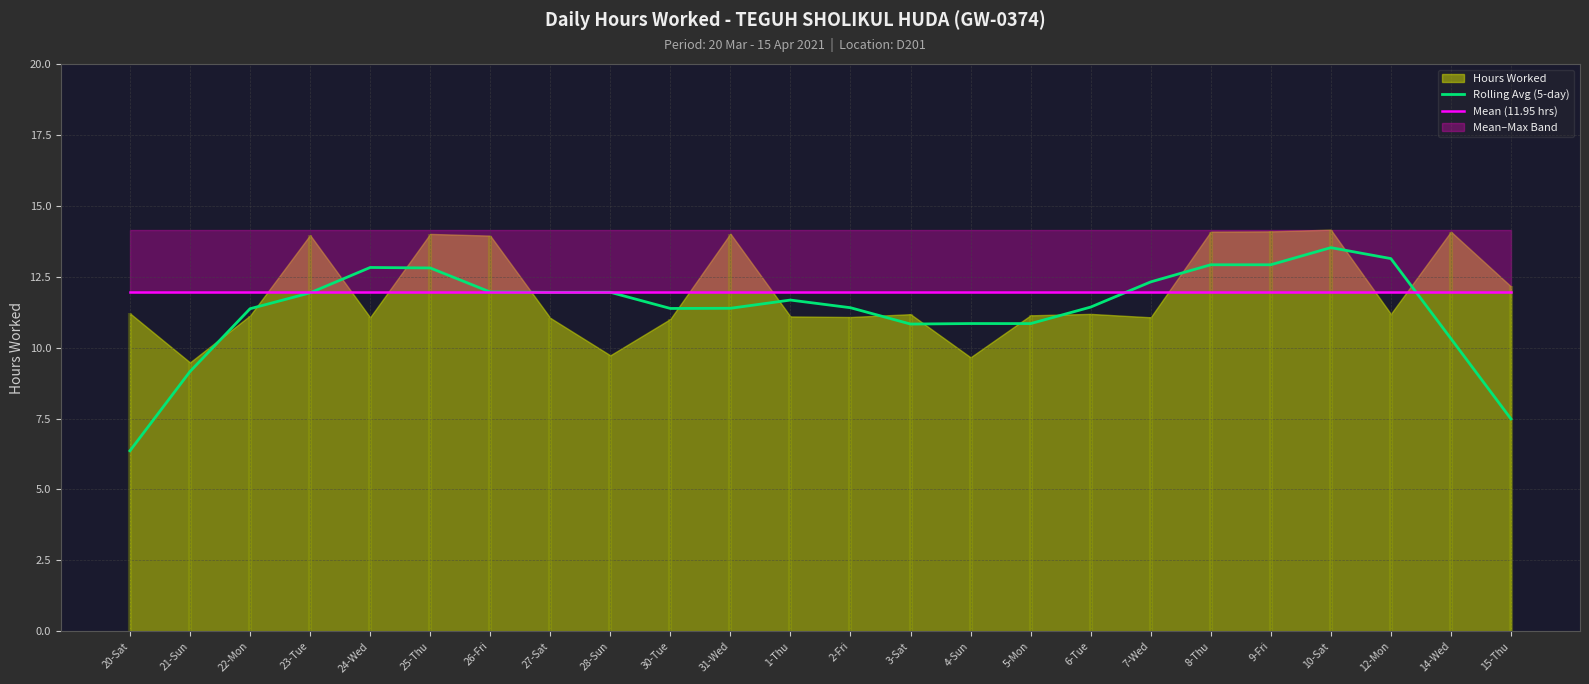

Reading left to right, extract all data points from this chart.

Rolling Avg (5-day): 6.4	9.2	11.4	11.9	12.8	12.8	12.0	12.0	12.0	11.4	11.4	11.7	11.4	10.8	10.8	10.8	11.4	12.3	12.9	12.9	13.5	13.1	10.3	7.5
Mean (11.95 hrs): 12.0	12.0	12.0	12.0	12.0	12.0	12.0	12.0	12.0	12.0	12.0	12.0	12.0	12.0	12.0	12.0	12.0	12.0	12.0	12.0	12.0	12.0	12.0	12.0